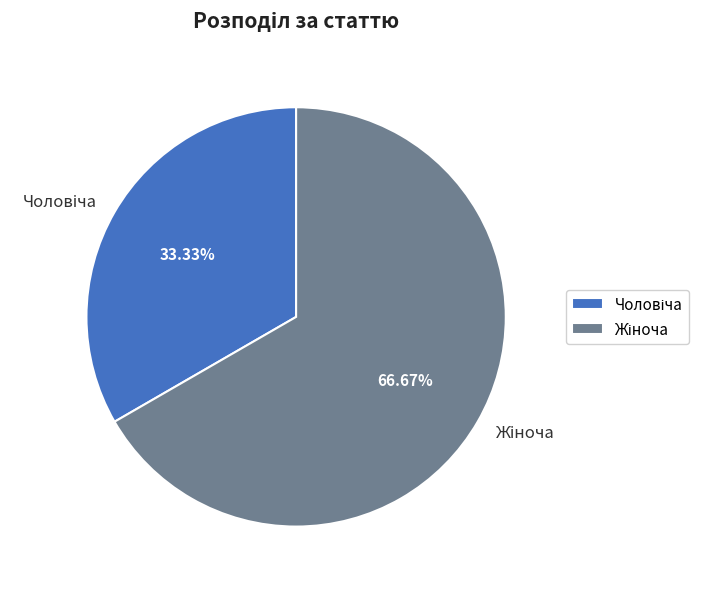

Is there a majority slice in this chart?

Yes